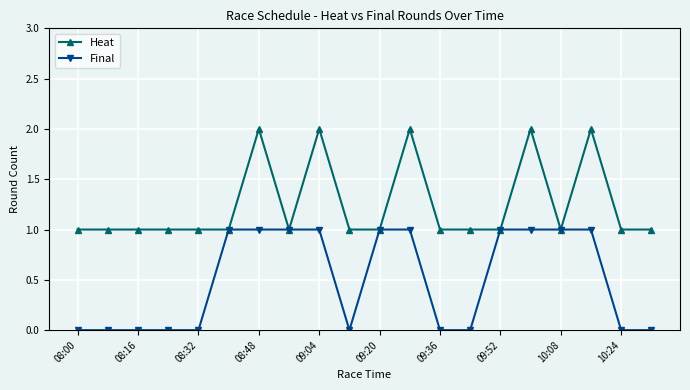

What is the value of the Heat point at the 16th from the left?

2